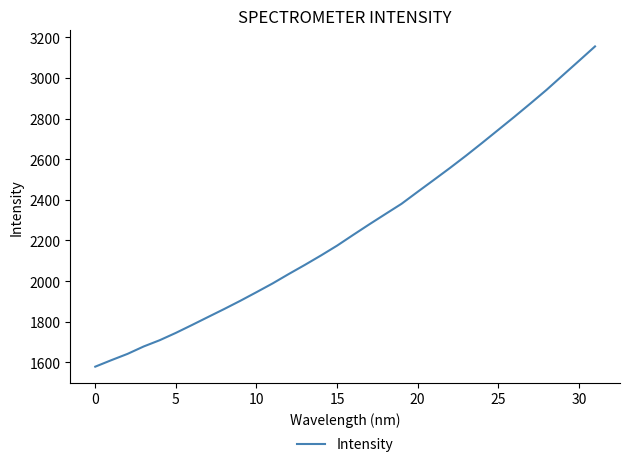

What is the greatest value displayed?

3154.8